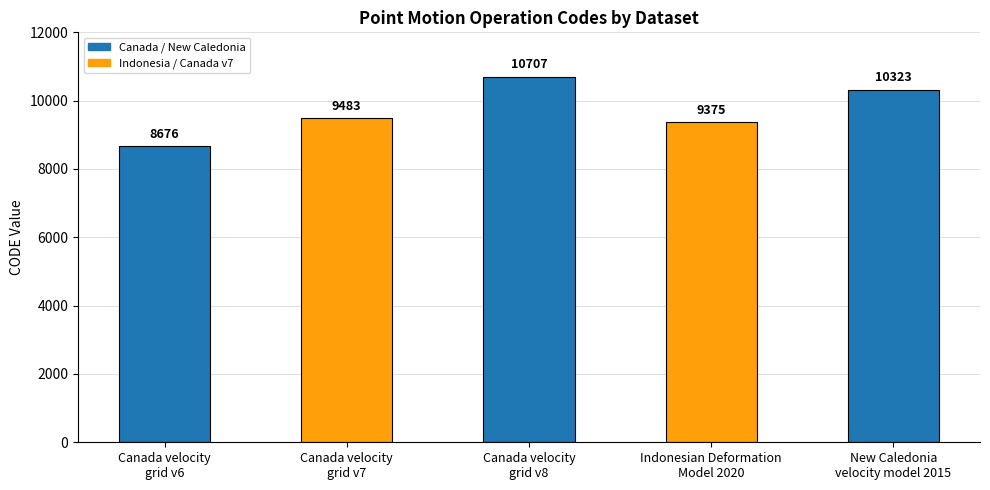

Reading left to right, transcribe all the data shown in this chart.

8676	9483	10707	9375	10323